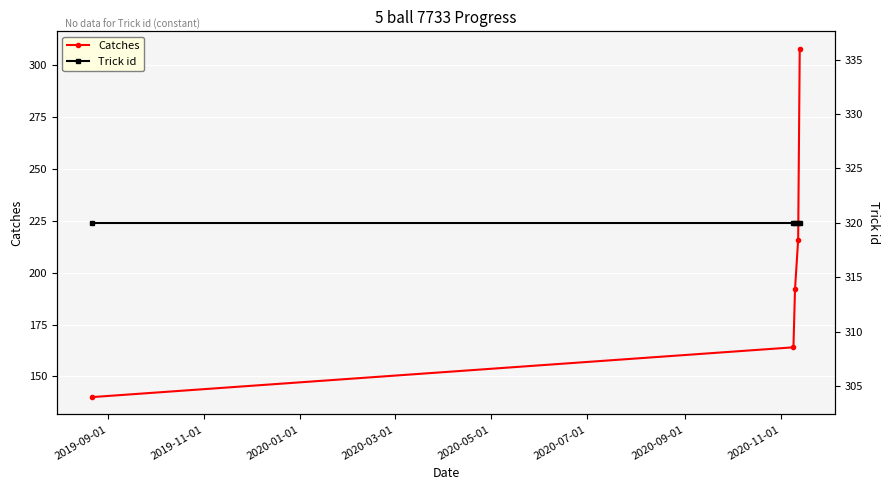

What is the maximum value for Catches?

308